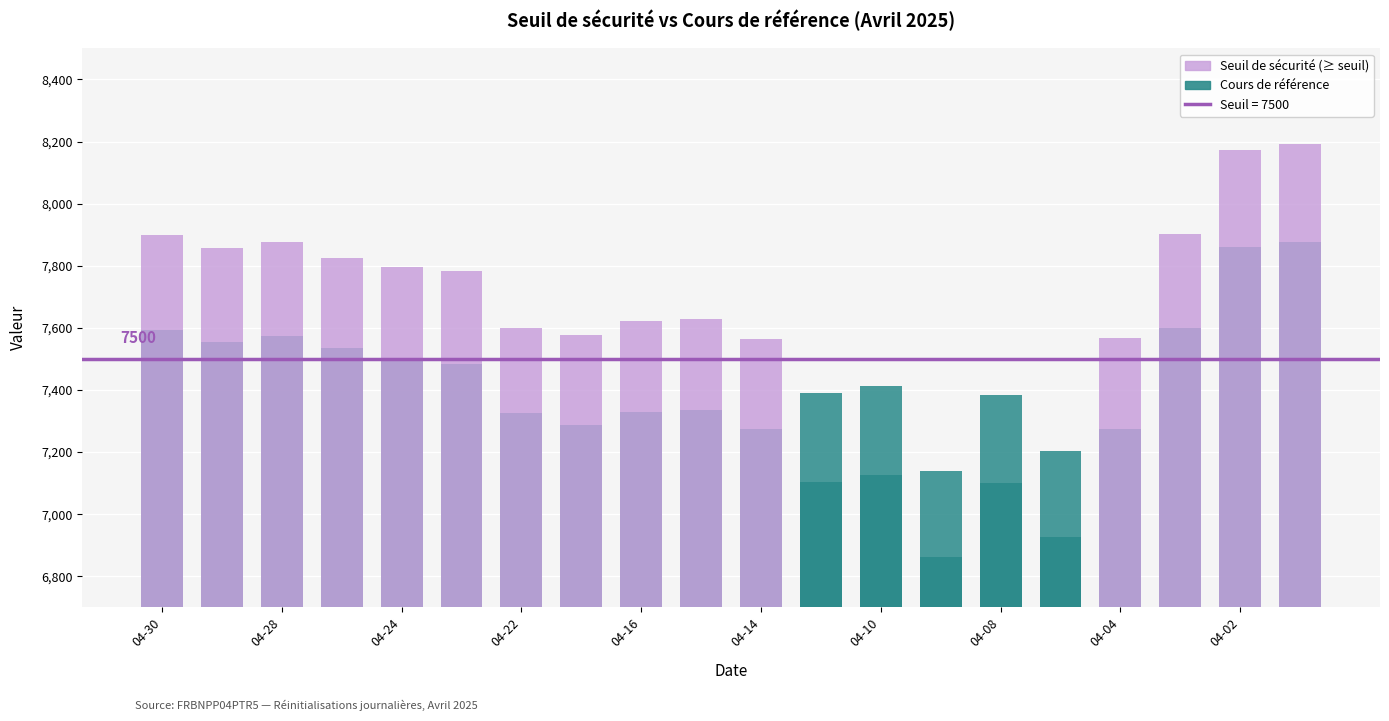

The chart shows a value of 7876.4 at 19. True or false?

True